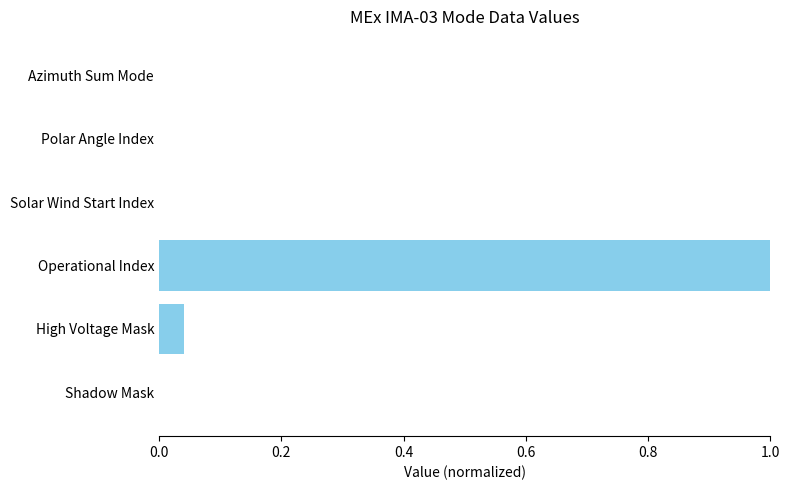

What is the sum of all values?

1.0